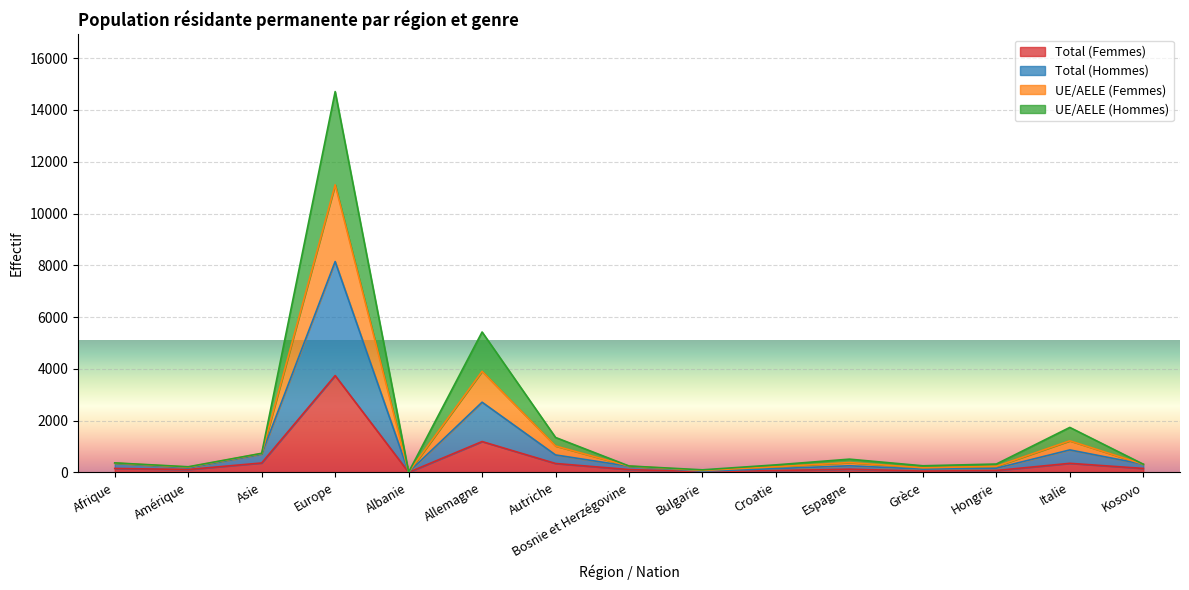

What is the smallest value displayed?

3